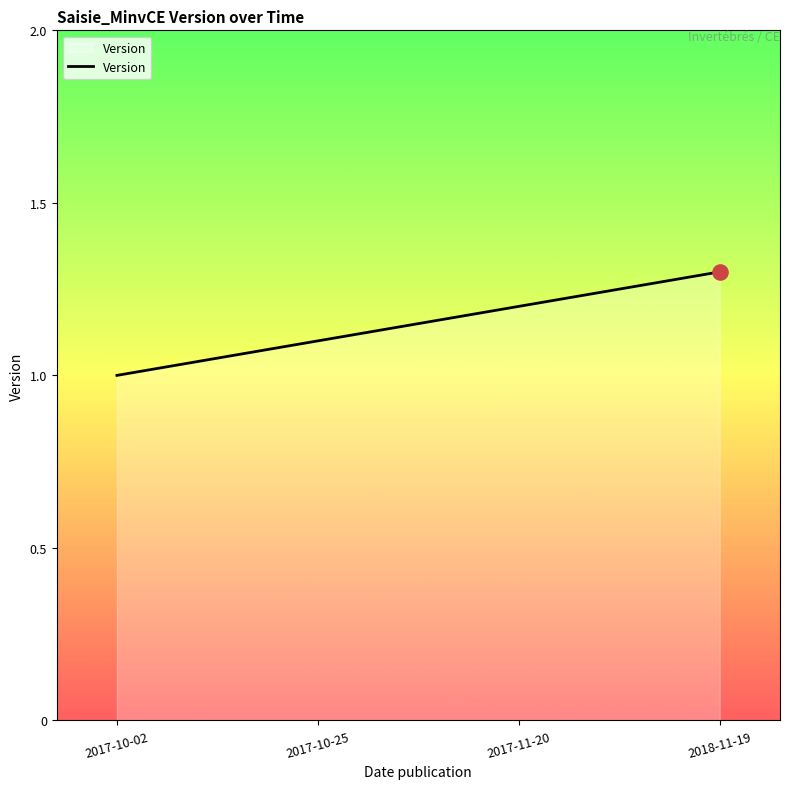

Approximately how many times larger is the value at 2017-10-02 compared to 2017-11-20?

0.8